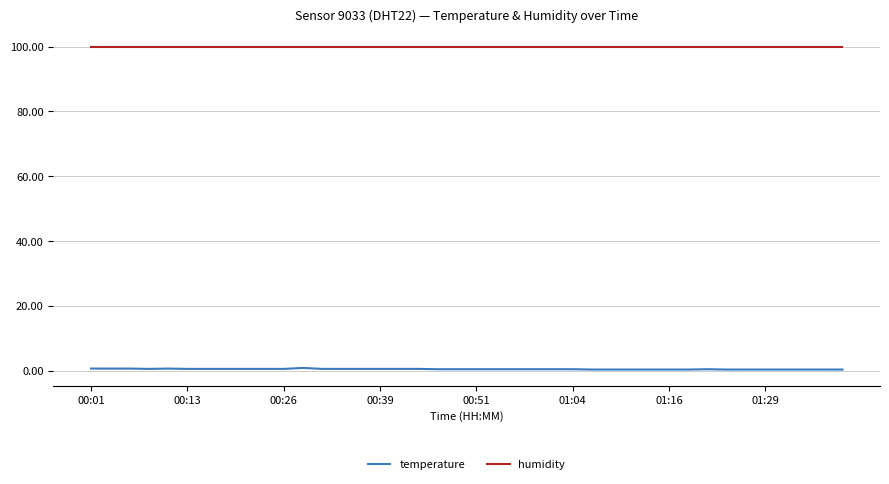

Rank the series by their average value, from highest to lowest.

humidity, temperature